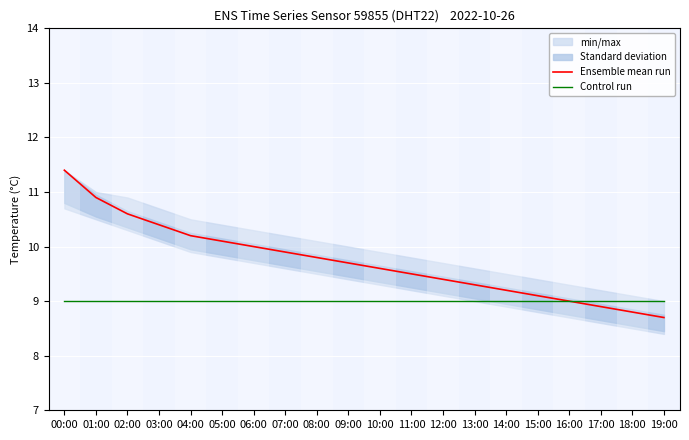

Reading right to left, what are all the values shown in this chart?

Ensemble mean run: 19:00=8.7	18:00=8.8	17:00=8.9	16:00=9.0	15:00=9.1	14:00=9.2	13:00=9.3	12:00=9.4	11:00=9.5	10:00=9.6	09:00=9.7	08:00=9.8	07:00=9.9	06:00=10.0	05:00=10.1	04:00=10.2	03:00=10.4	02:00=10.6	01:00=10.9	00:00=11.4
Control run: 19:00=9.0	18:00=9.0	17:00=9.0	16:00=9.0	15:00=9.0	14:00=9.0	13:00=9.0	12:00=9.0	11:00=9.0	10:00=9.0	09:00=9.0	08:00=9.0	07:00=9.0	06:00=9.0	05:00=9.0	04:00=9.0	03:00=9.0	02:00=9.0	01:00=9.0	00:00=9.0